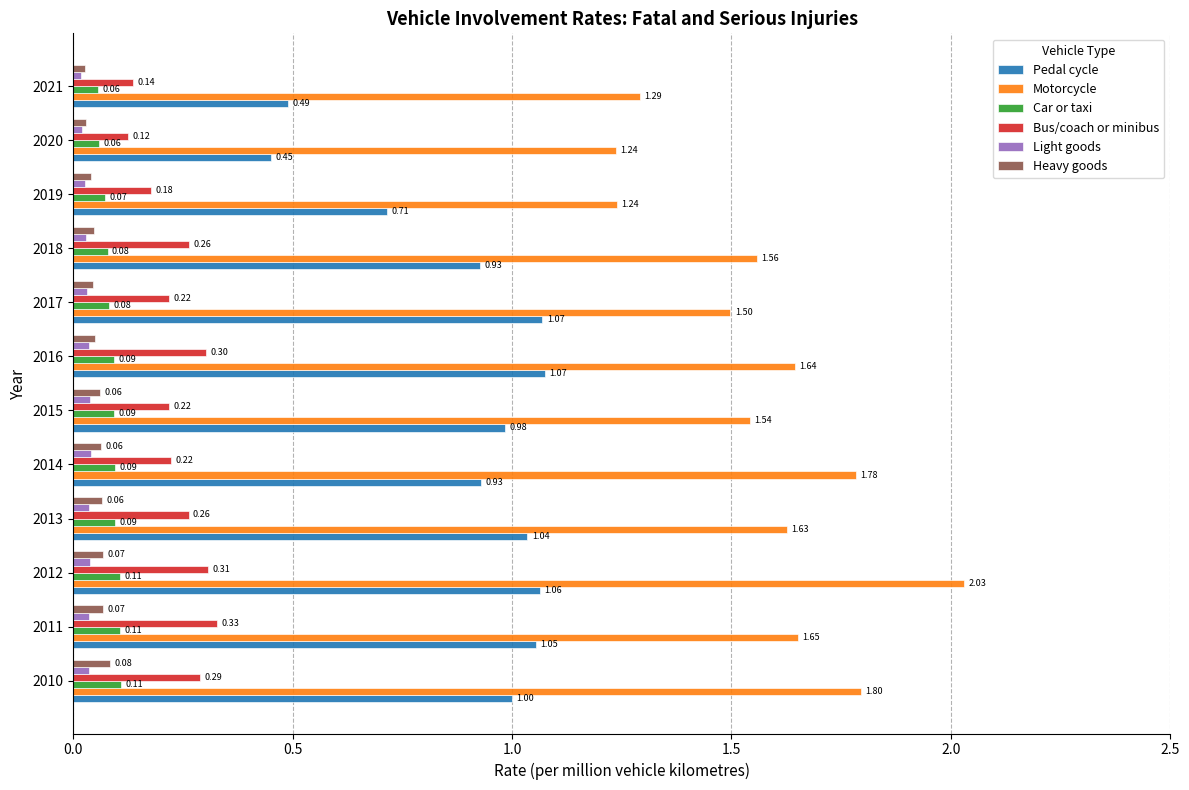

At how many categories does at least one series exceed 1?

12